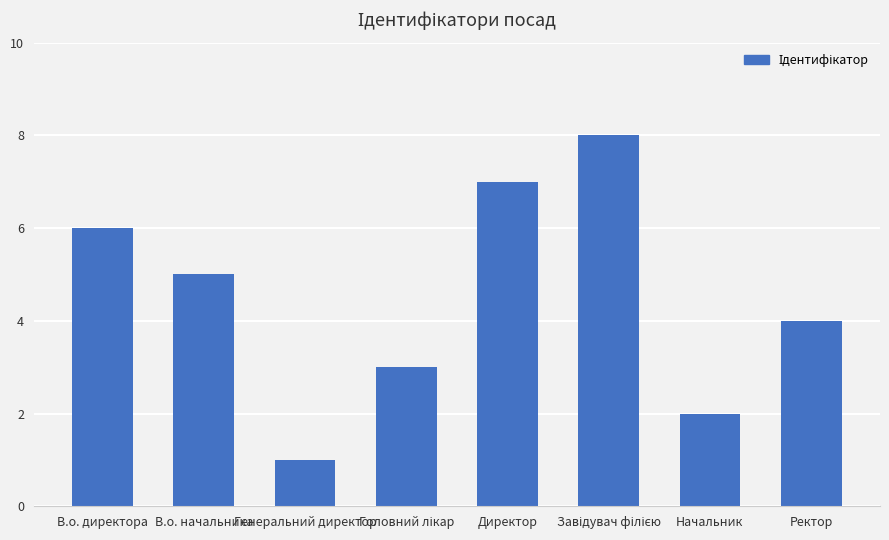

Is it true that the value at Генеральний директор is 1?

True